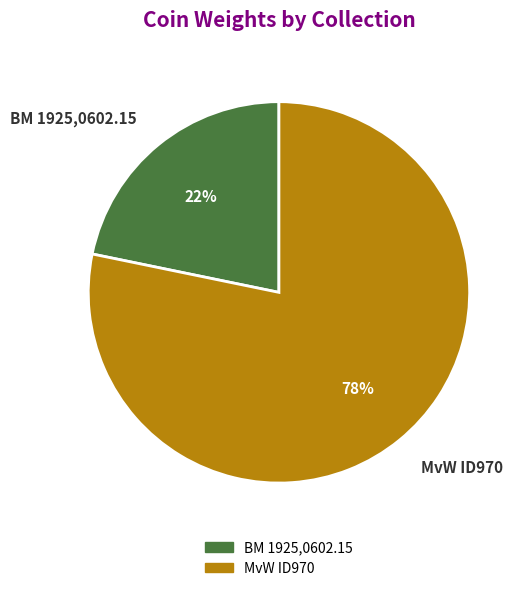

What is the ratio of the value at BM 1925,0602.15 to the value at MvW ID970?

0.3